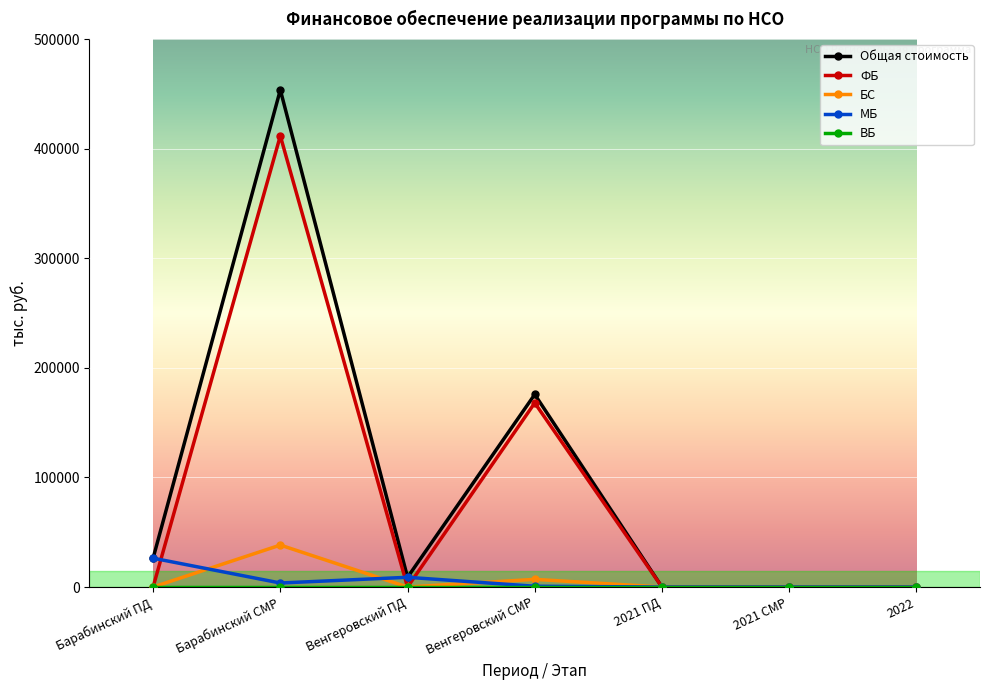

What is the label of the 3rd point from the right?

2021 ПД